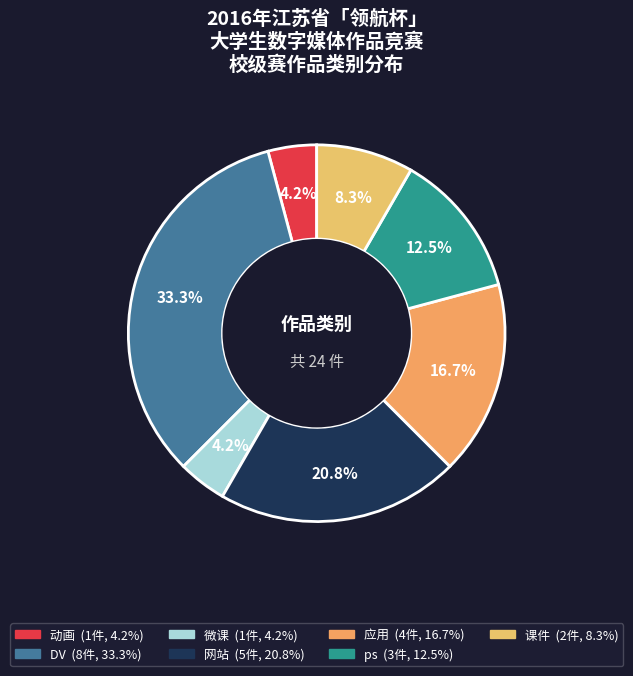

How many segments does this pie chart have?

7